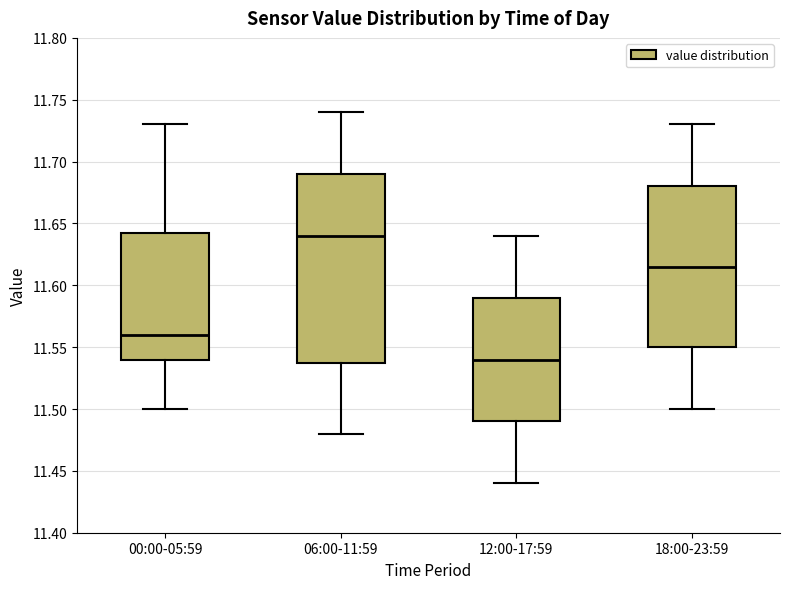

Reading left to right, transcribe this box plot: for each box, give where its median line is, the range the box spans, and where its two whiskers end, as read against the y-axis. The values are not printed on the chart, so give them approximately, as read against the axis.

00:00-05:59: median 11.560, box 11.540 to 11.645, whiskers 11.500 to 11.730
06:00-11:59: median 11.640, box 11.540 to 11.690, whiskers 11.480 to 11.740
12:00-17:59: median 11.540, box 11.490 to 11.590, whiskers 11.440 to 11.640
18:00-23:59: median 11.615, box 11.550 to 11.680, whiskers 11.500 to 11.730